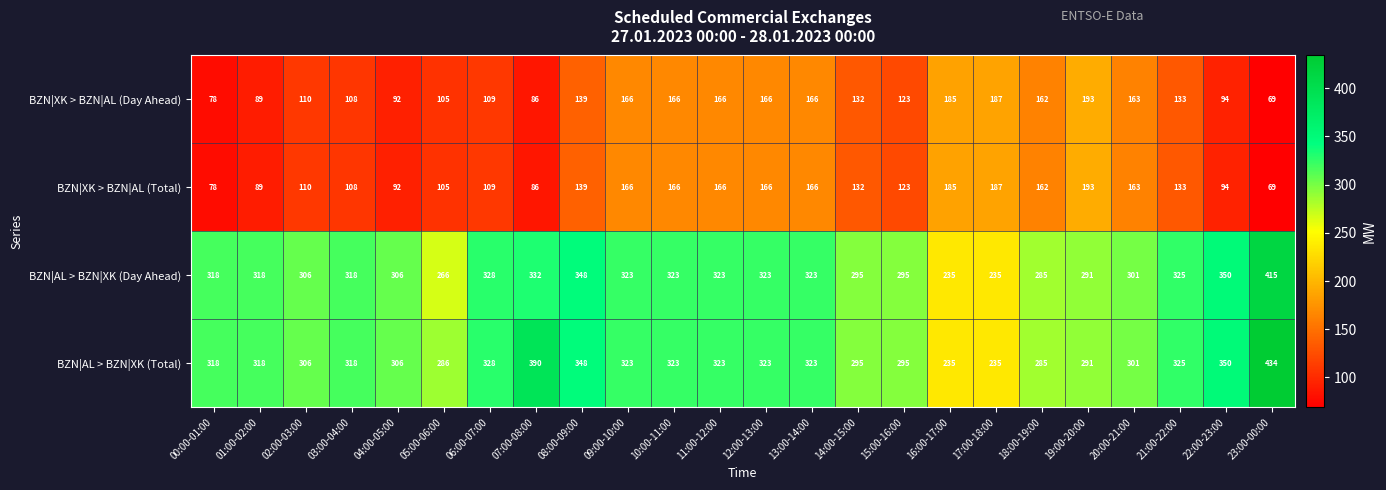

What is the sum of the BZN|AL > BZN|XK (Day Ahead) values at 05:00-06:00 and 15:00-16:00?

561